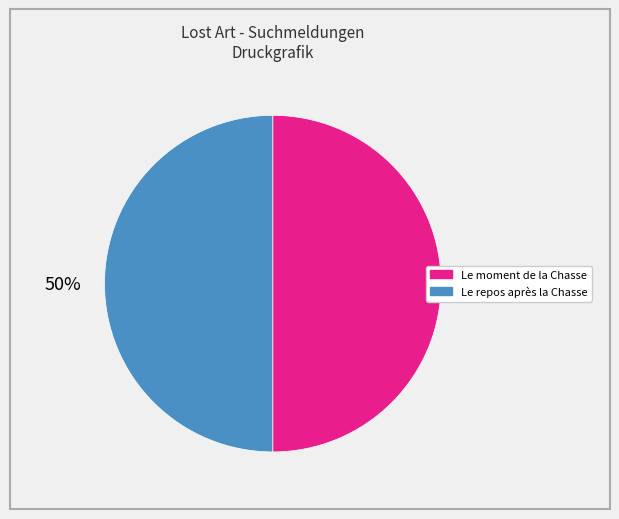

What is the ratio of the value at Le repos après la Chasse to the value at Le moment de la Chasse?

1.0